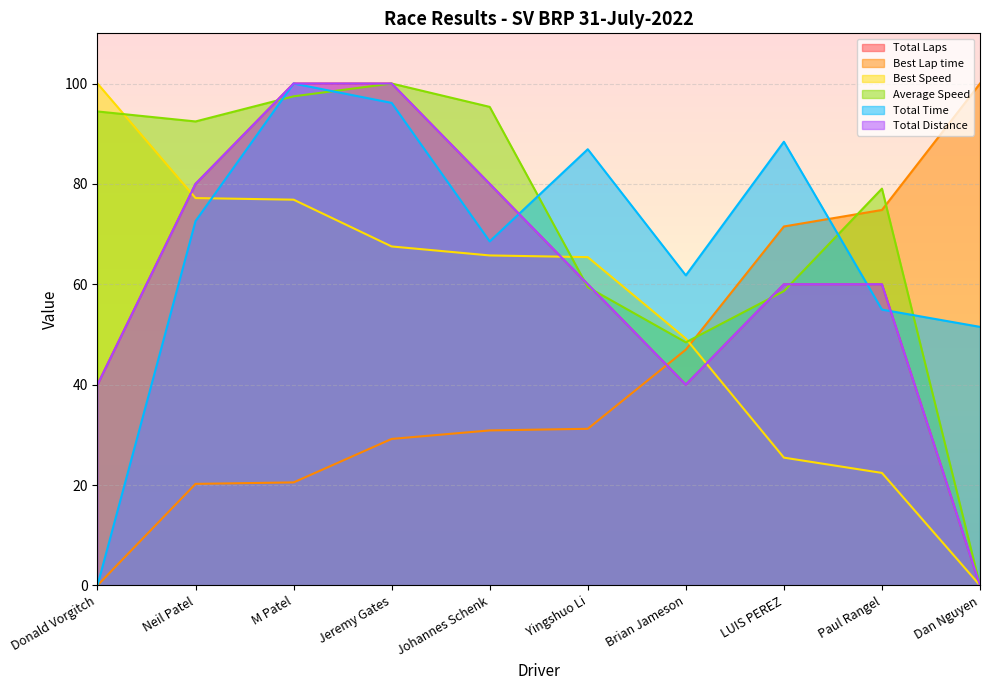

Between which two adjacent categories do Total Time and Total Distance first intersect?

Neil Patel and M Patel